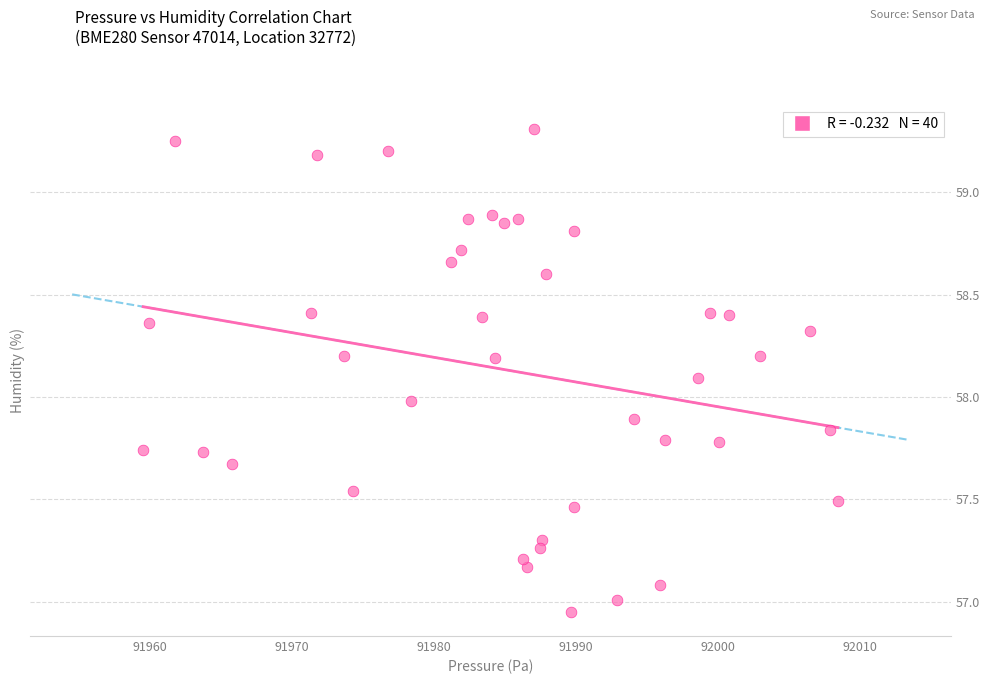

What is the range of Y values (max minus min)?

2.4